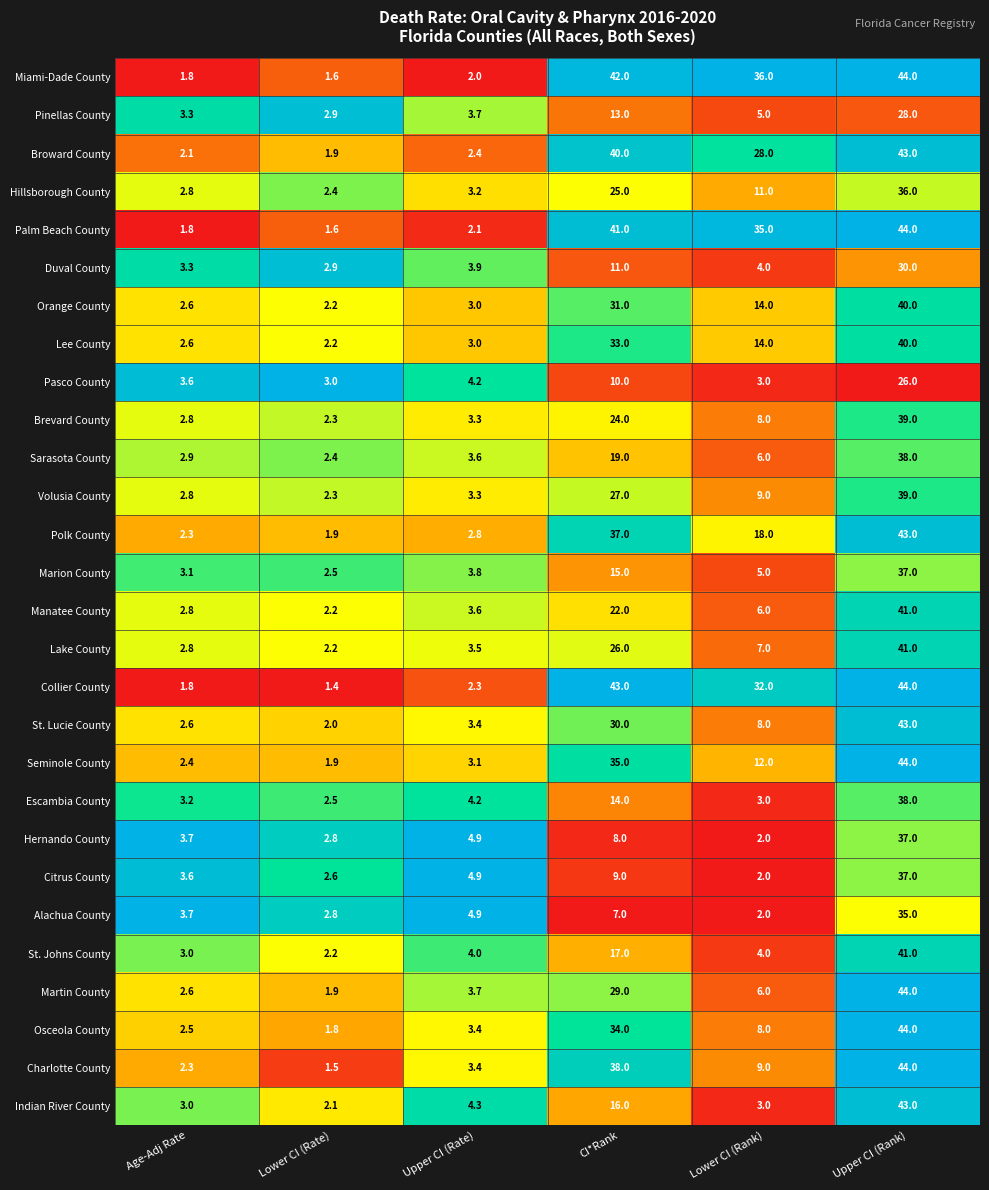

The Orange County series shows 14.3 at Upper CI (Rank). True or false?

False